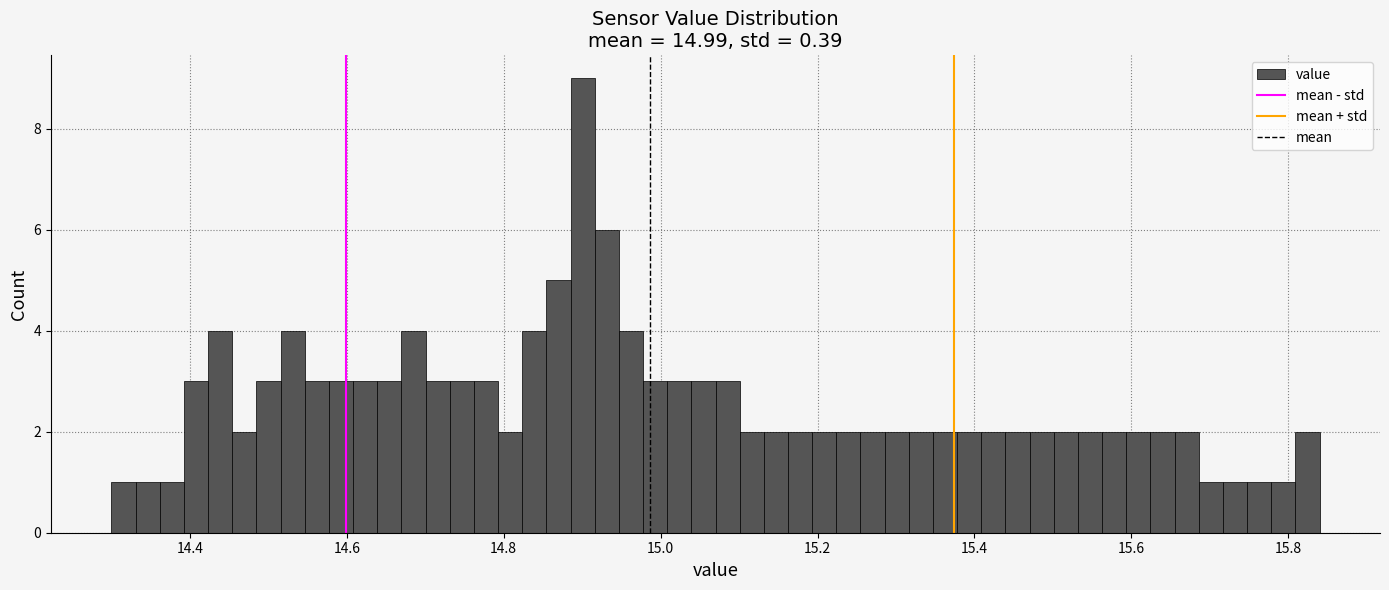

Around what value on the x-axis is the tallest bar? Give the approximate position of its centre, as read against the axis.

14.90